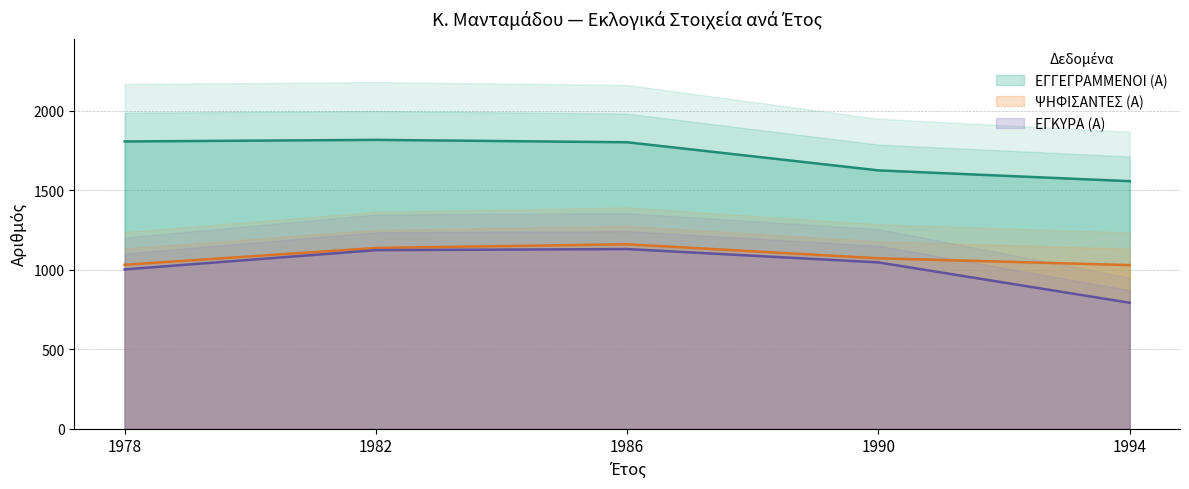

What is the difference between the maximum and second lowest values in the ΨΗΦΙΣΑΝΤΕΣ (Α) series?

129